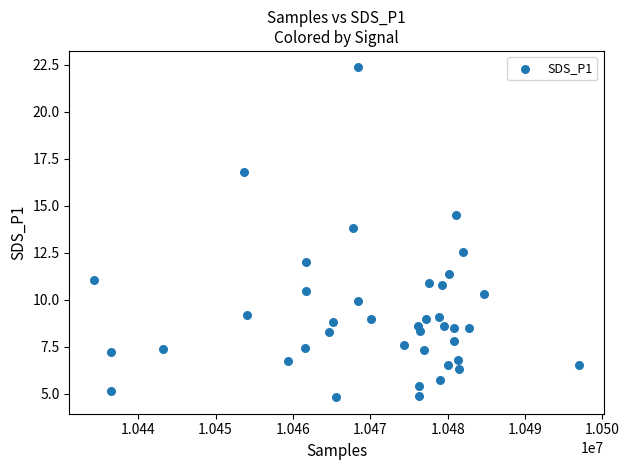

What Y value in the scatter plot is closest to 13?

12.5